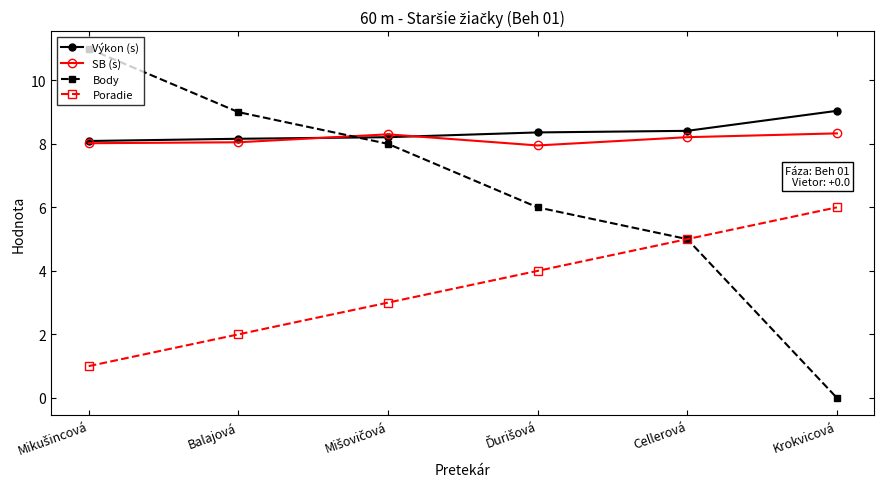

What position from the left is Krokvicová?

6